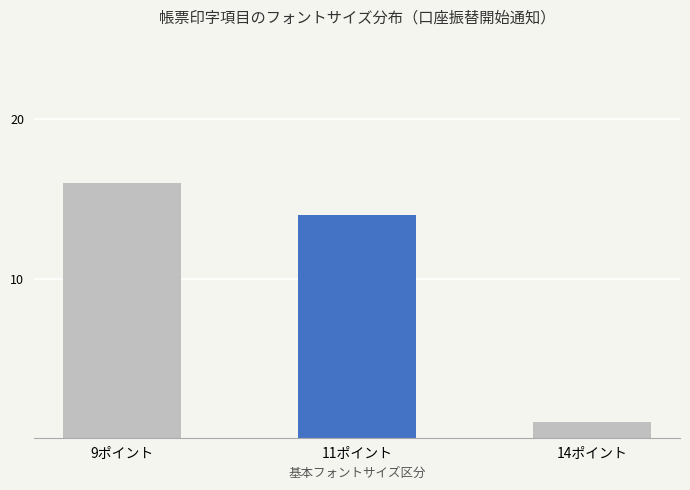

Reading right to left, list all the values displayed in this chart.

1	14	16